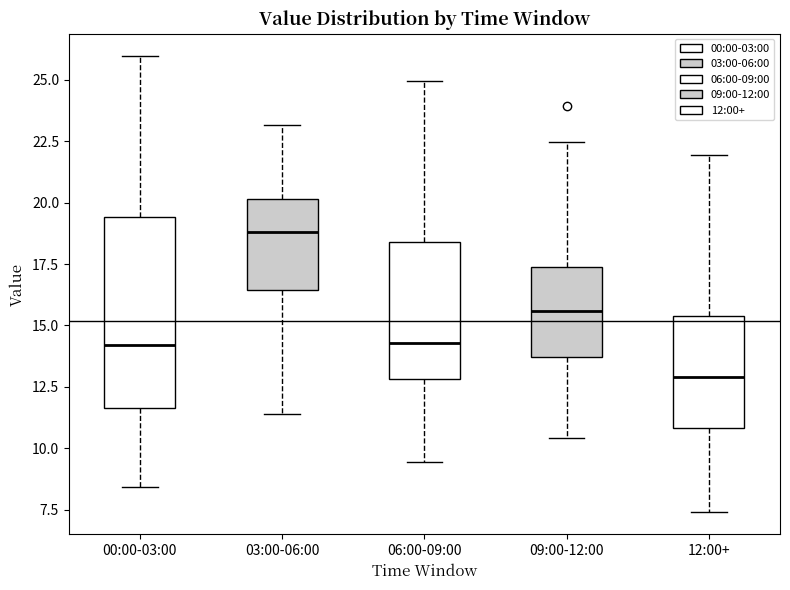

Reading left to right, read every box against the y-axis: the position of its median line, the range the box covers, and the ends of its whiskers. The values are not printed on the chart, so give them approximately, as read against the axis.

00:00-03:00: median 14.0, box 11.5 to 19.5, whiskers 8.5 to 26.0
03:00-06:00: median 19.0, box 16.5 to 20.0, whiskers 11.5 to 23.0
06:00-09:00: median 14.5, box 13.0 to 18.5, whiskers 9.5 to 25.0
09:00-12:00: median 15.5, box 13.5 to 17.5, whiskers 10.5 to 22.5
12:00+: median 13.0, box 11.0 to 15.5, whiskers 7.5 to 22.0